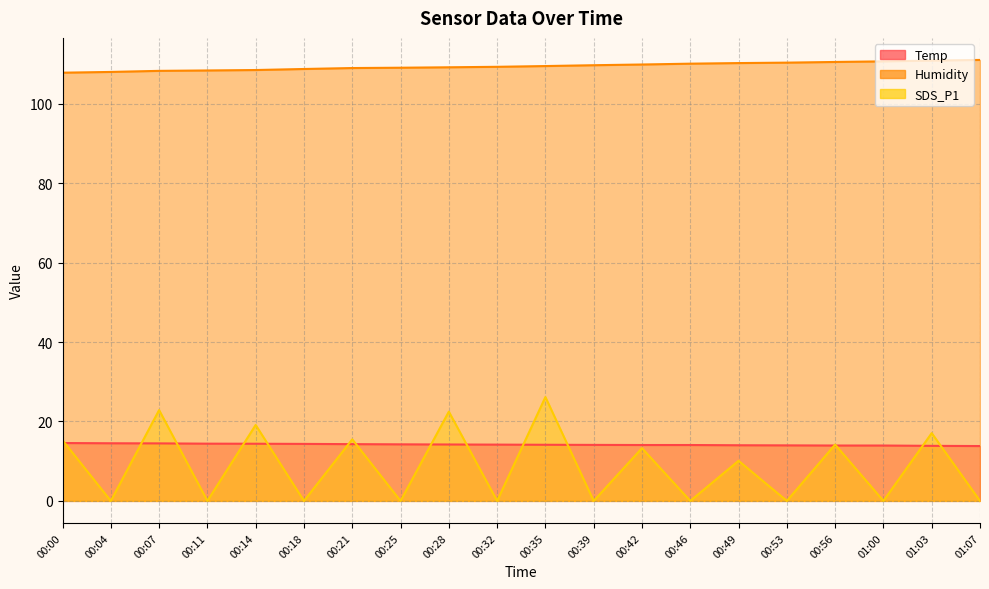

What is the sum of the SDS_P1 values at 00:18 and 00:07?

22.9